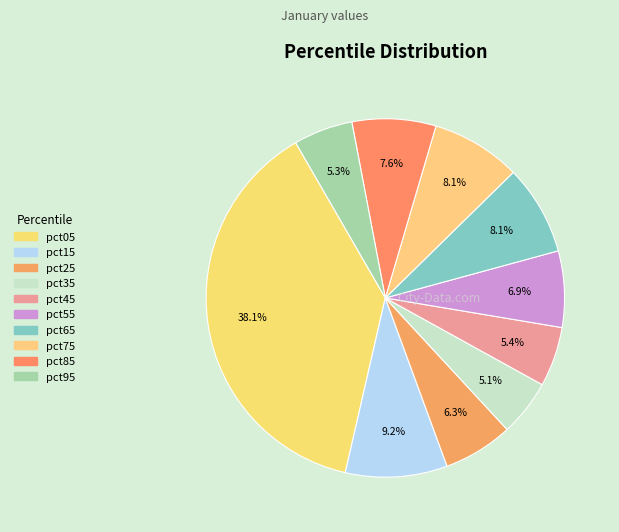

Which has a higher value, pct85 or pct05?

pct05